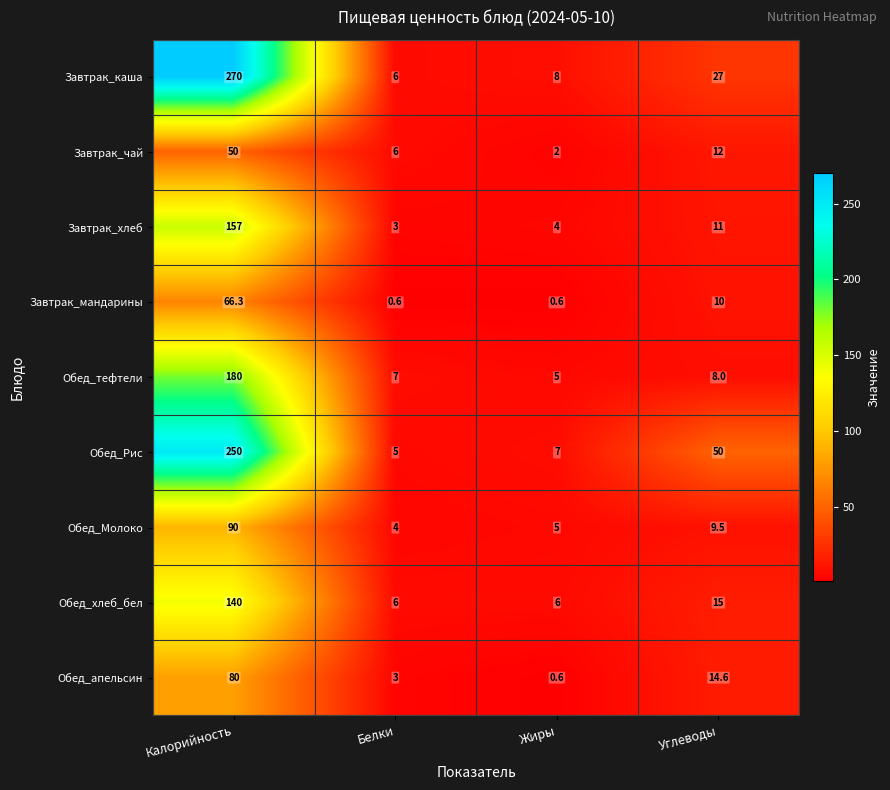

The value of Завтрак_чай at Жиры is 2.0. True or false?

True